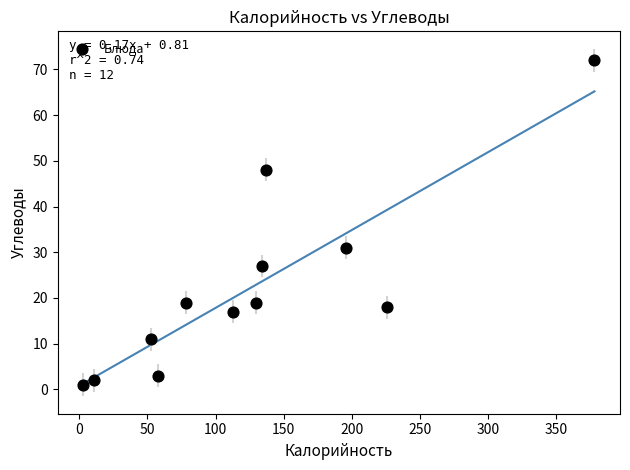

What Y value in the scatter plot is closest to 36?

31